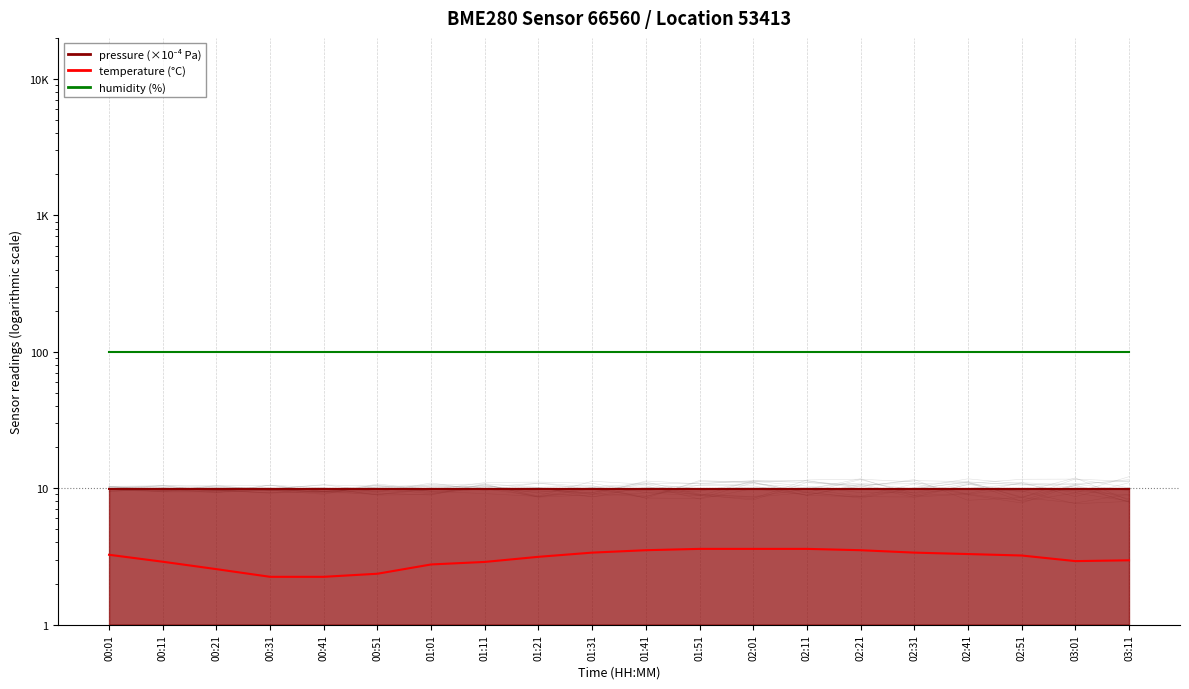

True or false: temperature has a value of 1.3 at 03:11.

False